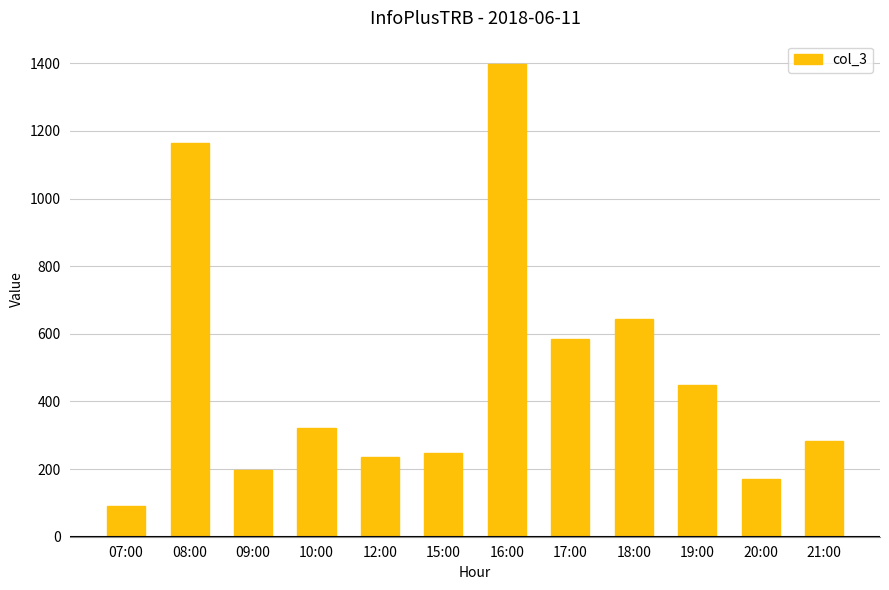

What is the ratio of the value at 18:00 to the value at 07:00?

7.1